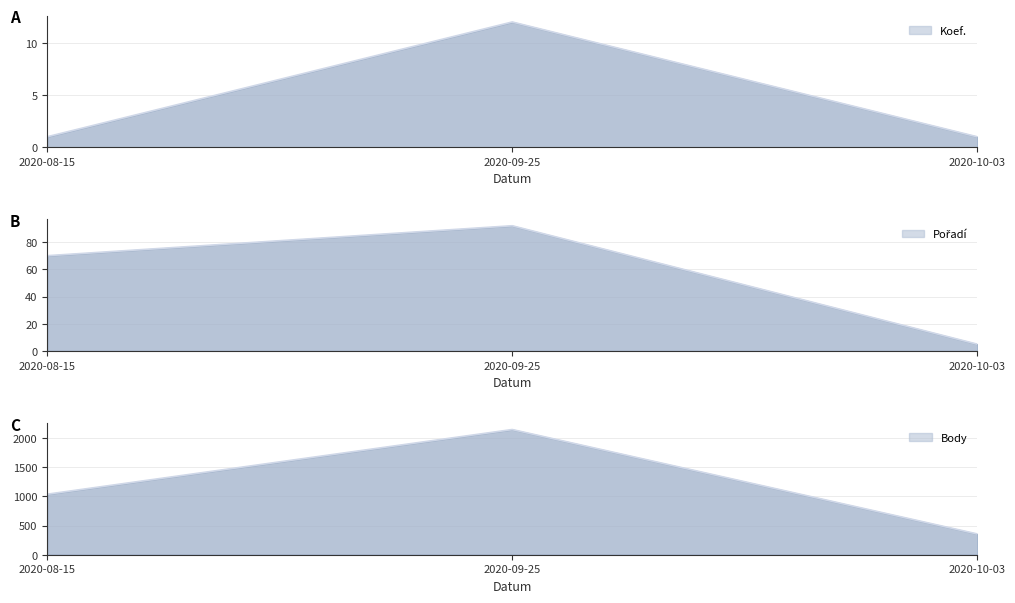

Reading left to right, transcribe all the data shown in this chart.

Koef.: 2020-08-15=1	2020-09-25=12	2020-10-03=1
Pořadí: 2020-08-15=70	2020-09-25=92	2020-10-03=5
Body: 2020-08-15=1036	2020-09-25=2143	2020-10-03=356